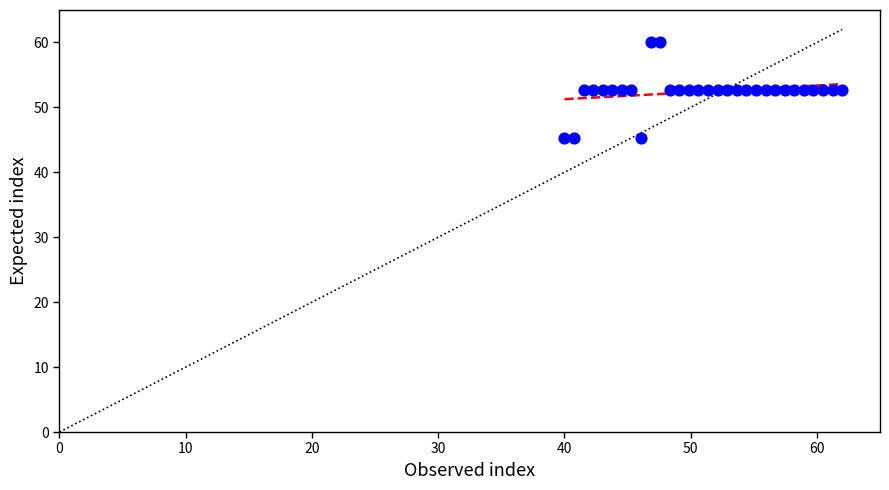

What is the range of X values (max minus min)?

22.0